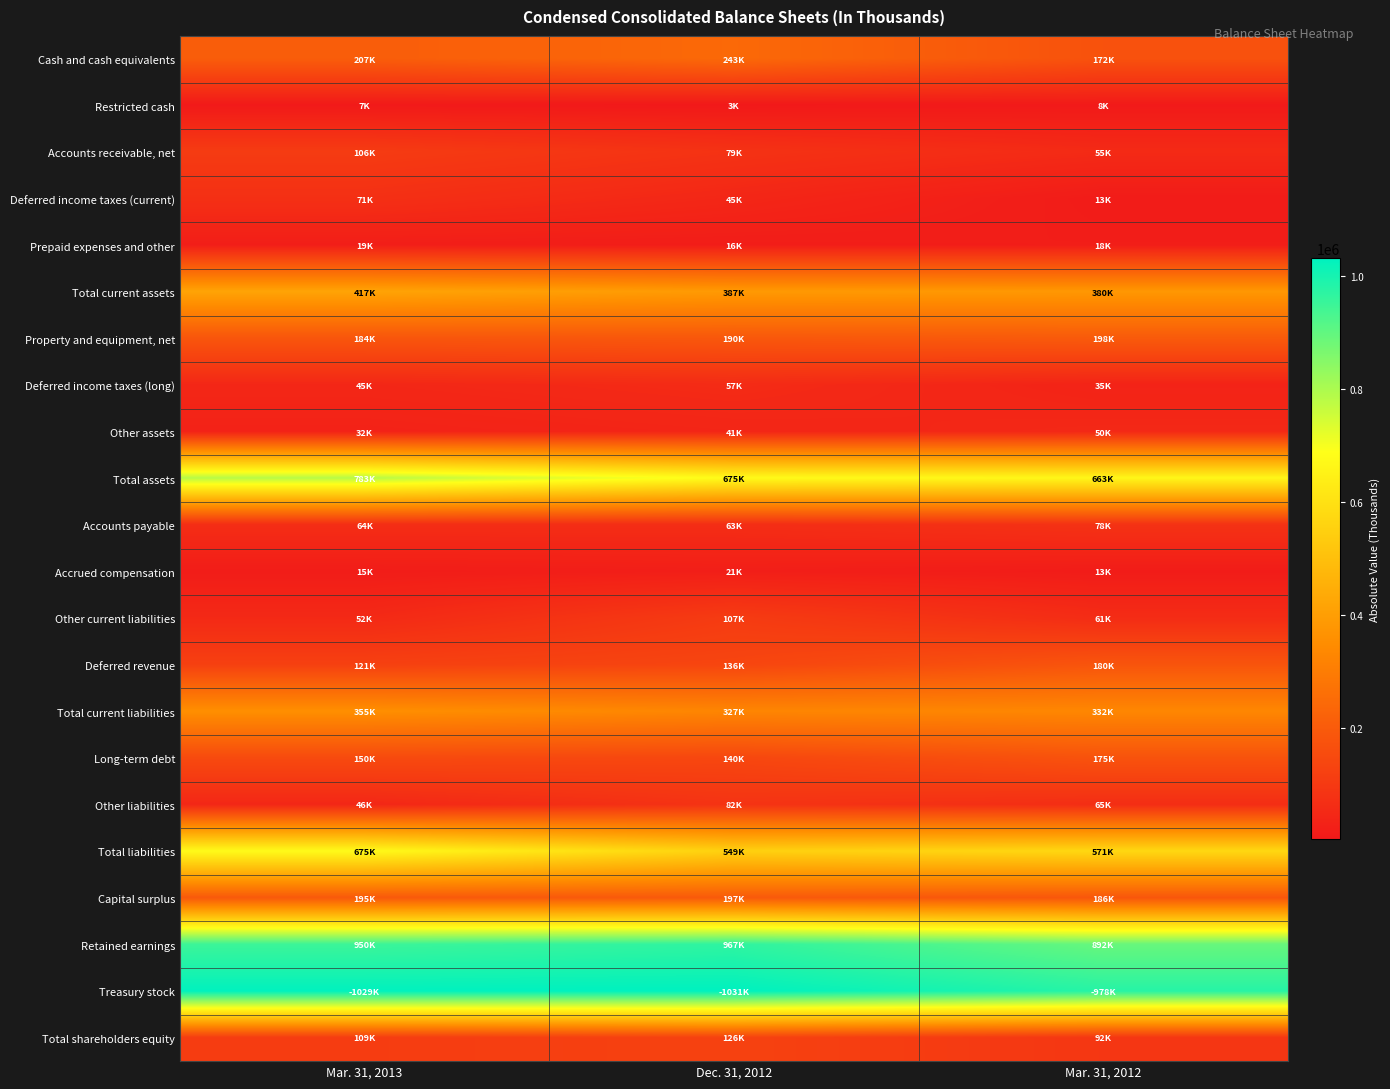

At which category does the chart reach its minimum across all series?

Dec. 31, 2012